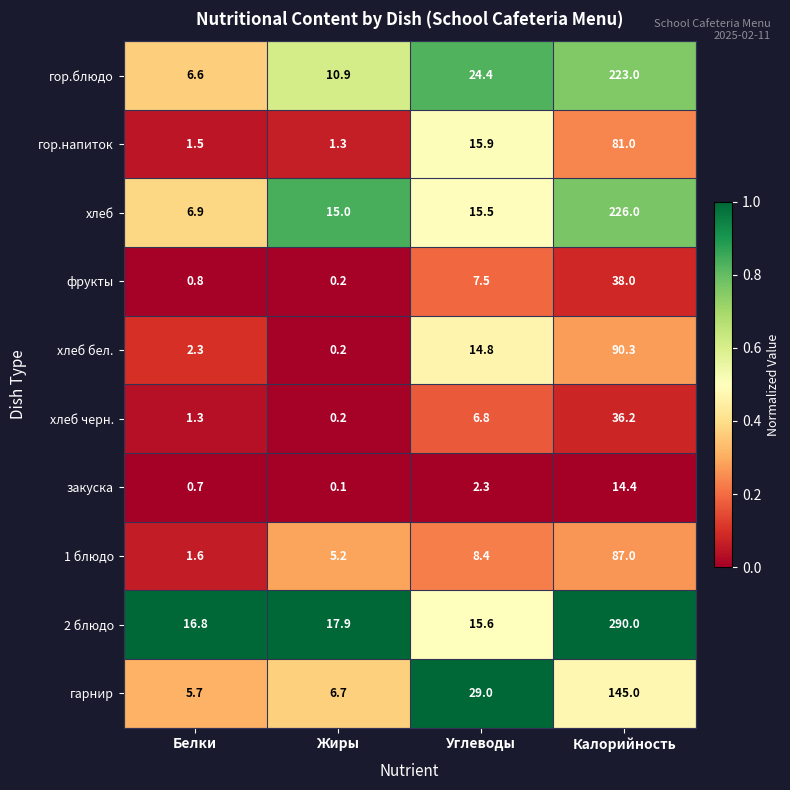

Is it true that фрукты equals 7.5 at Углеводы?

True